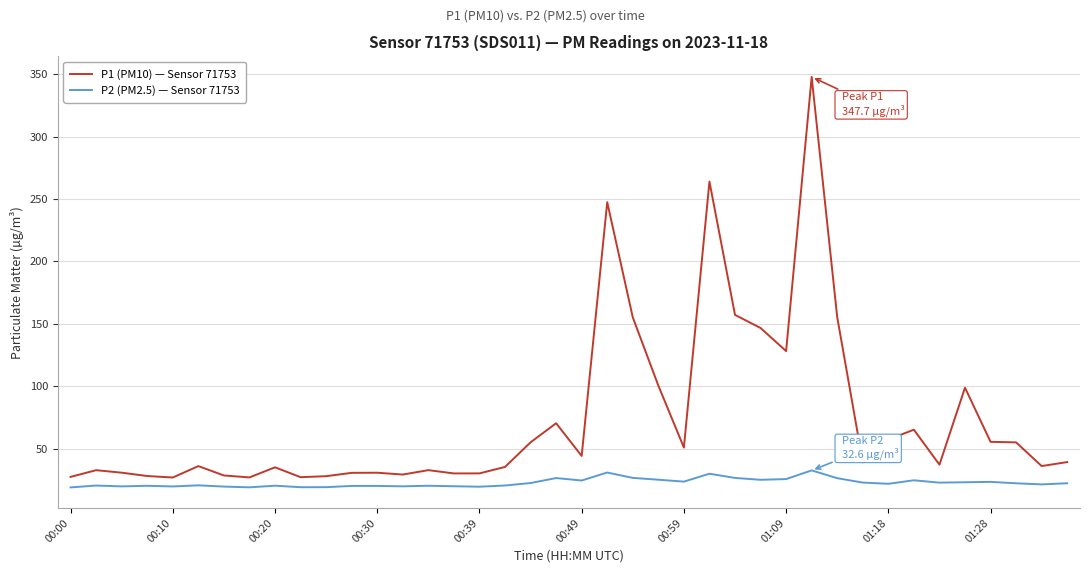

Which series has the largest total across all categories?

P1 (PM10) — Sensor 71753